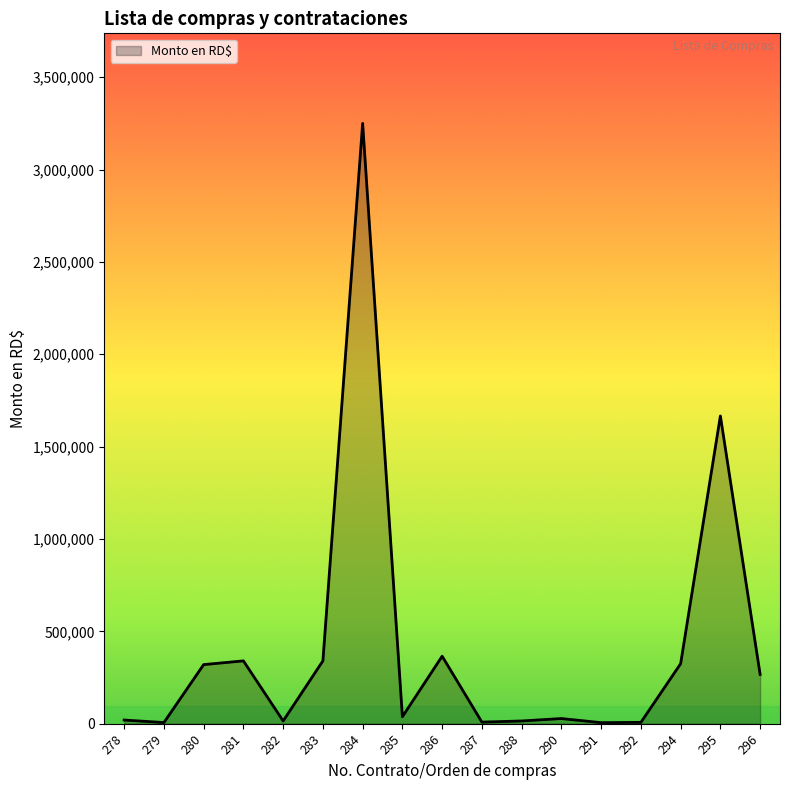

What is the difference between the maximum and minimum values?

3244448.1